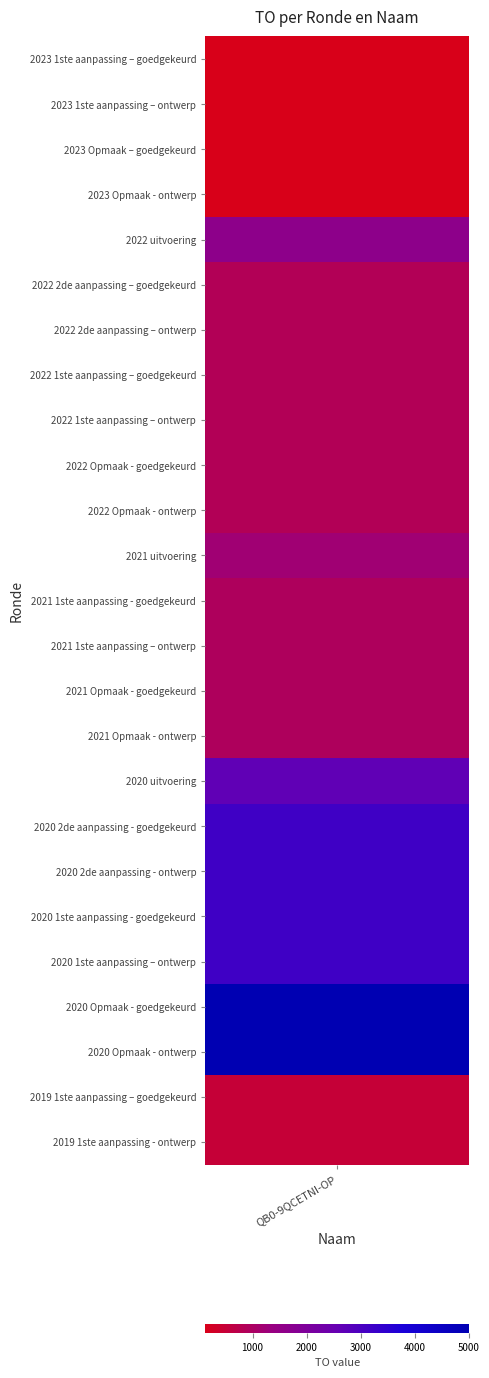

What is the ratio of the value at 19 to the value at 22?

0.6